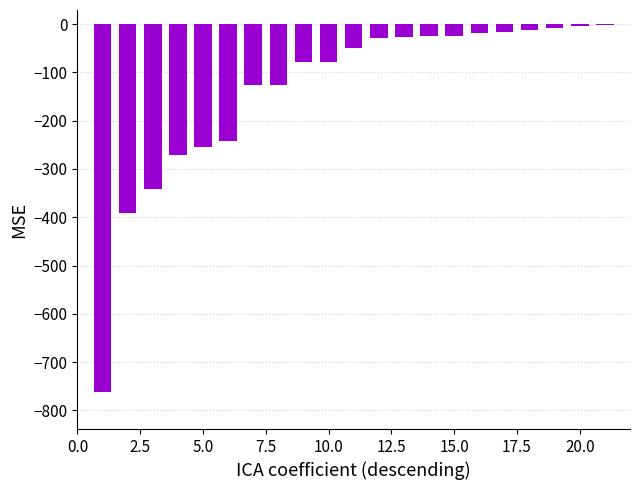

What is the smallest value displayed?

-762.4